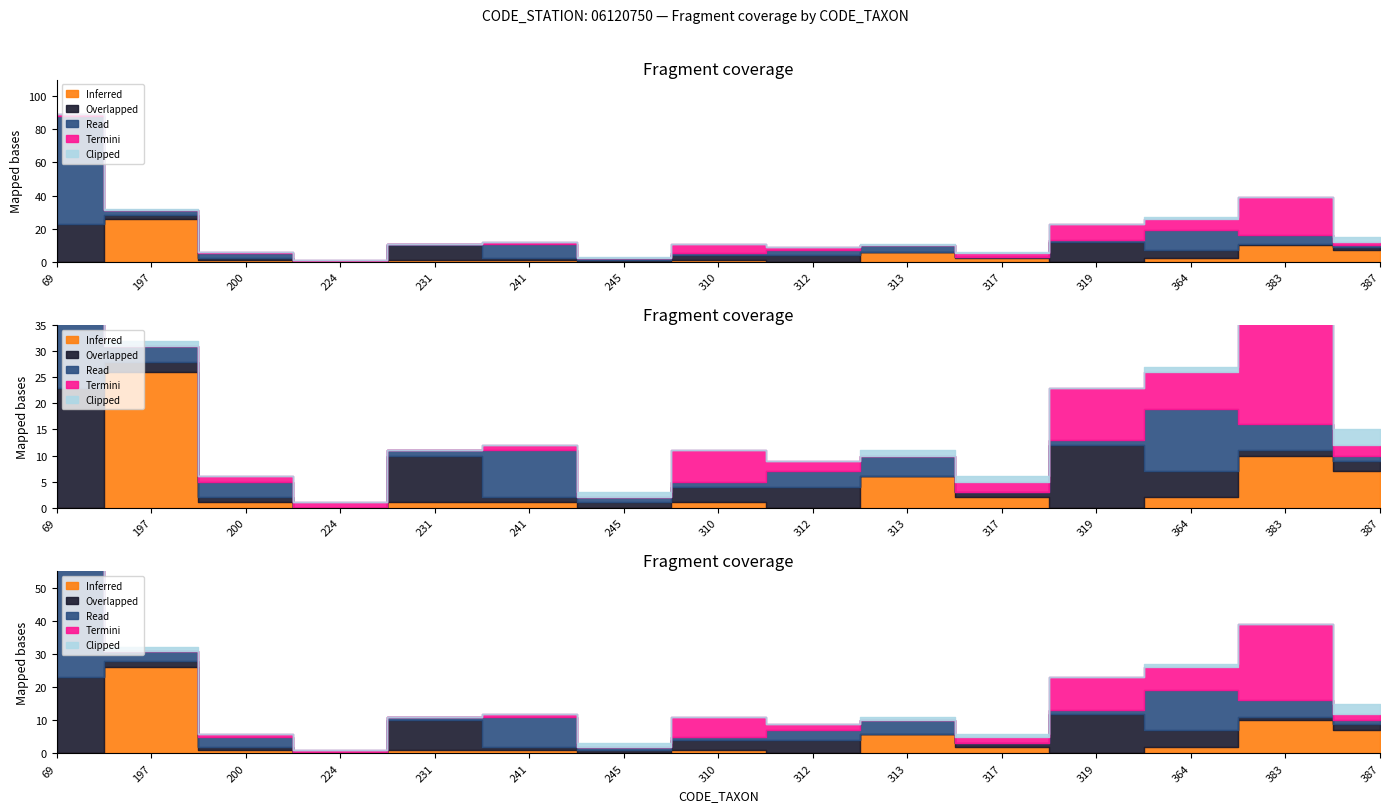

Which series has the largest range (max minus min)?

Read